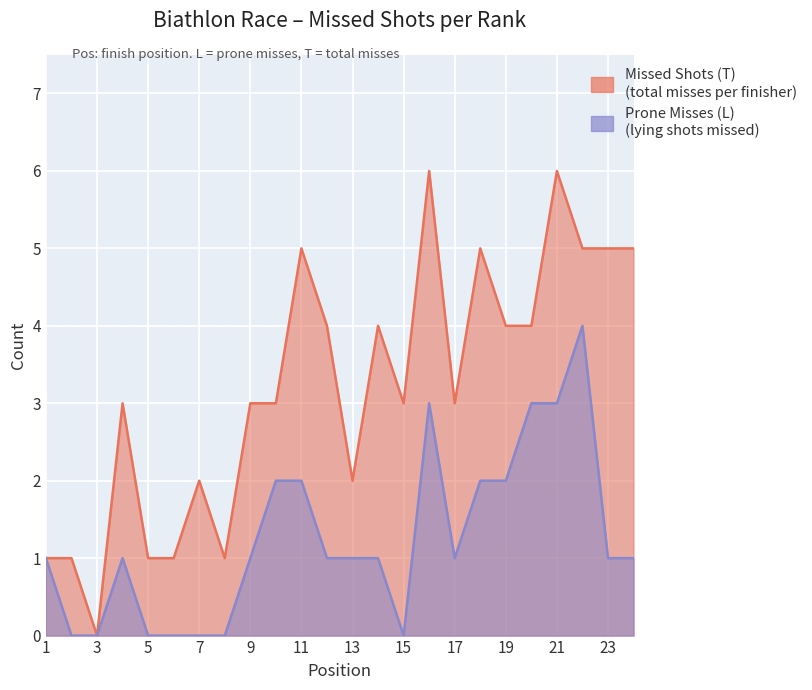

Does the chart display data point markers on the line(s)?

No